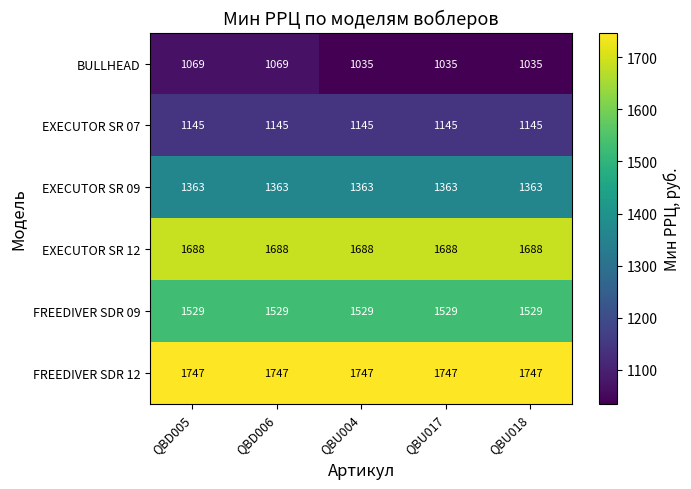

What is the total value across all series at QBD006?

8541